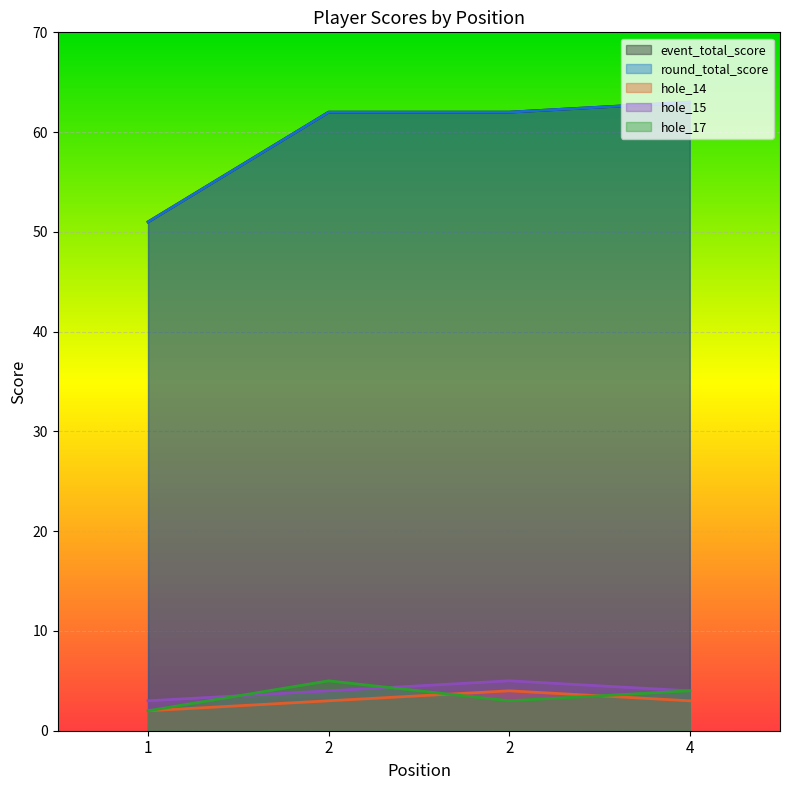

What is the difference between the highest and lowest values at 2?

59